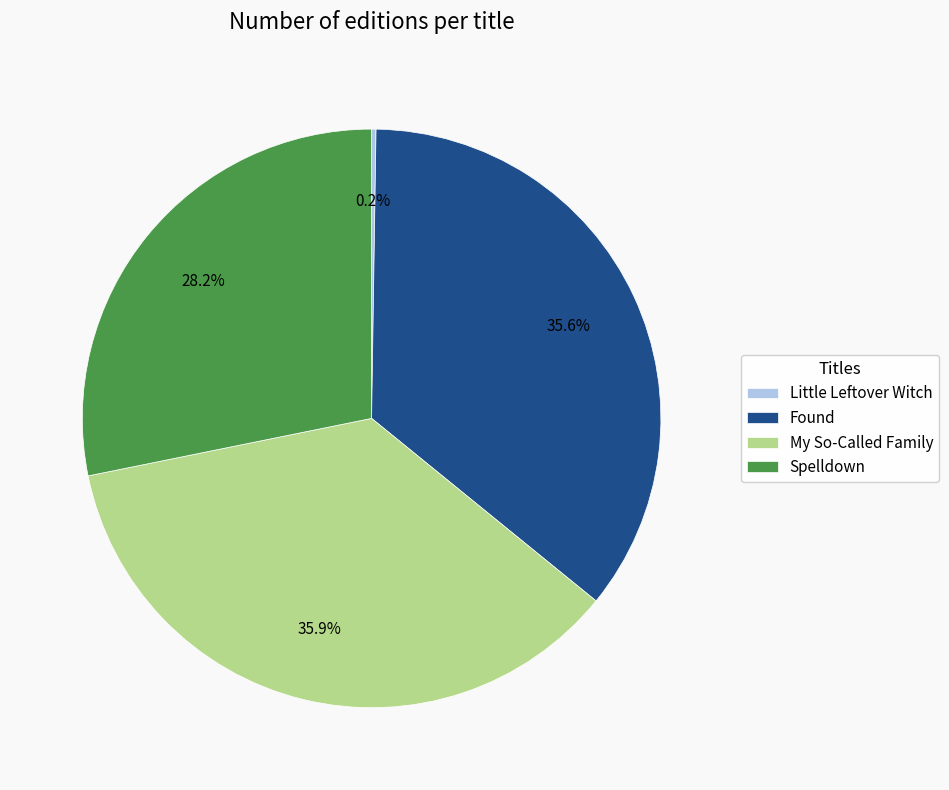

Is the sum of Found and My So-Called Family greater than half?

Yes